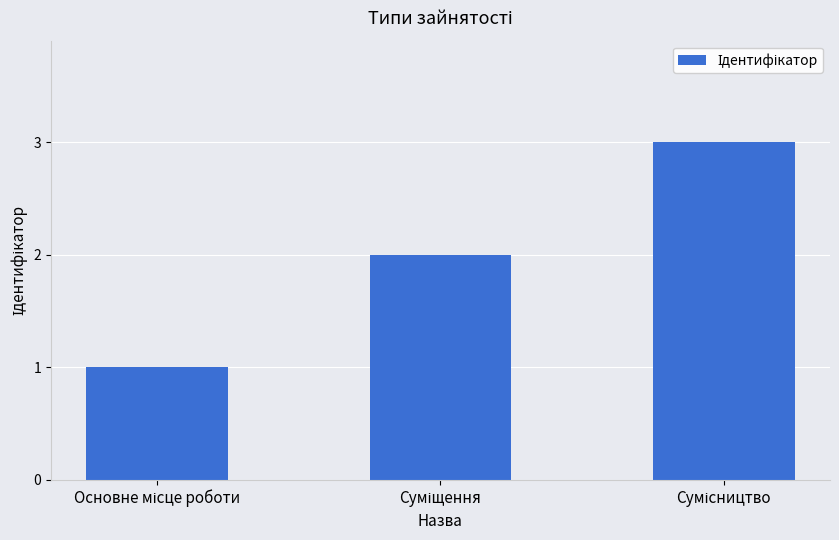

What is the greatest value displayed?

3